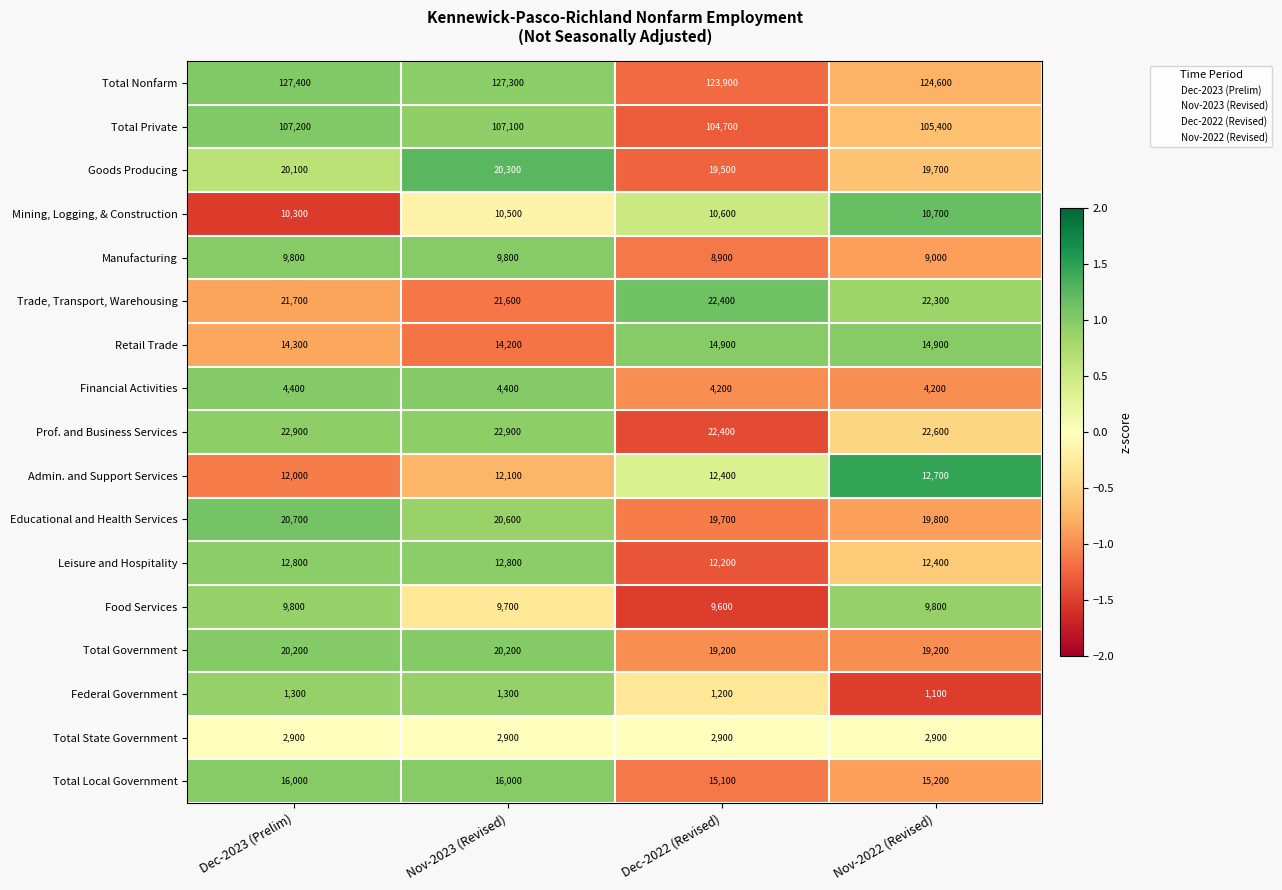

Rank the categories by Admin. and Support Services value from lowest to highest.

Dec-2023 (Prelim), Nov-2023 (Revised), Dec-2022 (Revised), Nov-2022 (Revised)